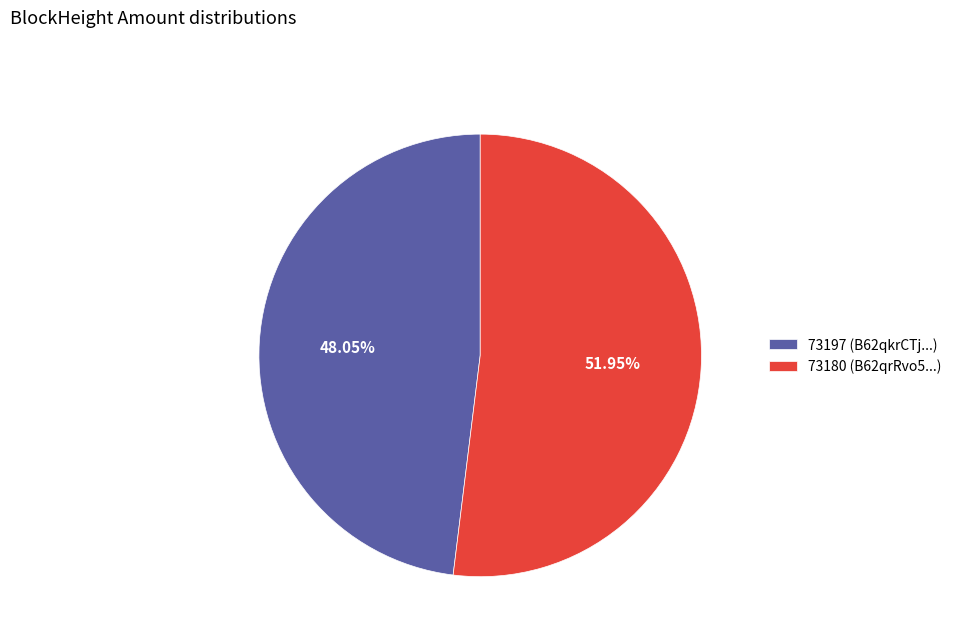

Do 73180 (B62qrRvo5...) and 73197 (B62qkrCTj...) together represent more than half of the pie?

Yes